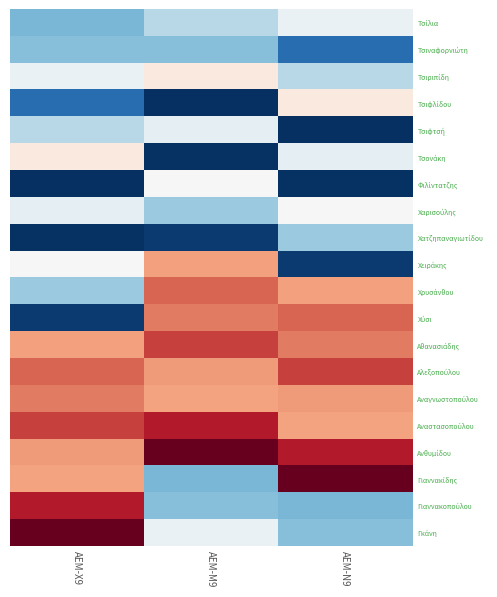

What is the smallest value displayed?

60783